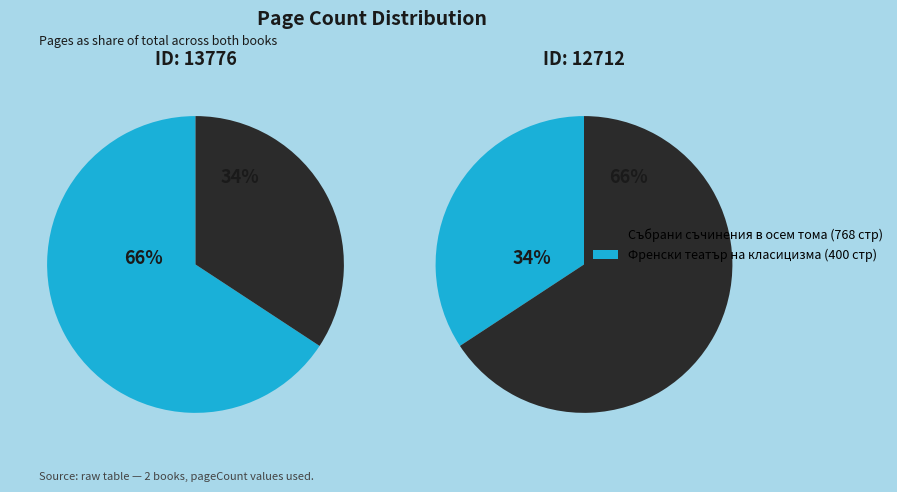

To the nearest percent, what percentage of the pie is 12712?

34%